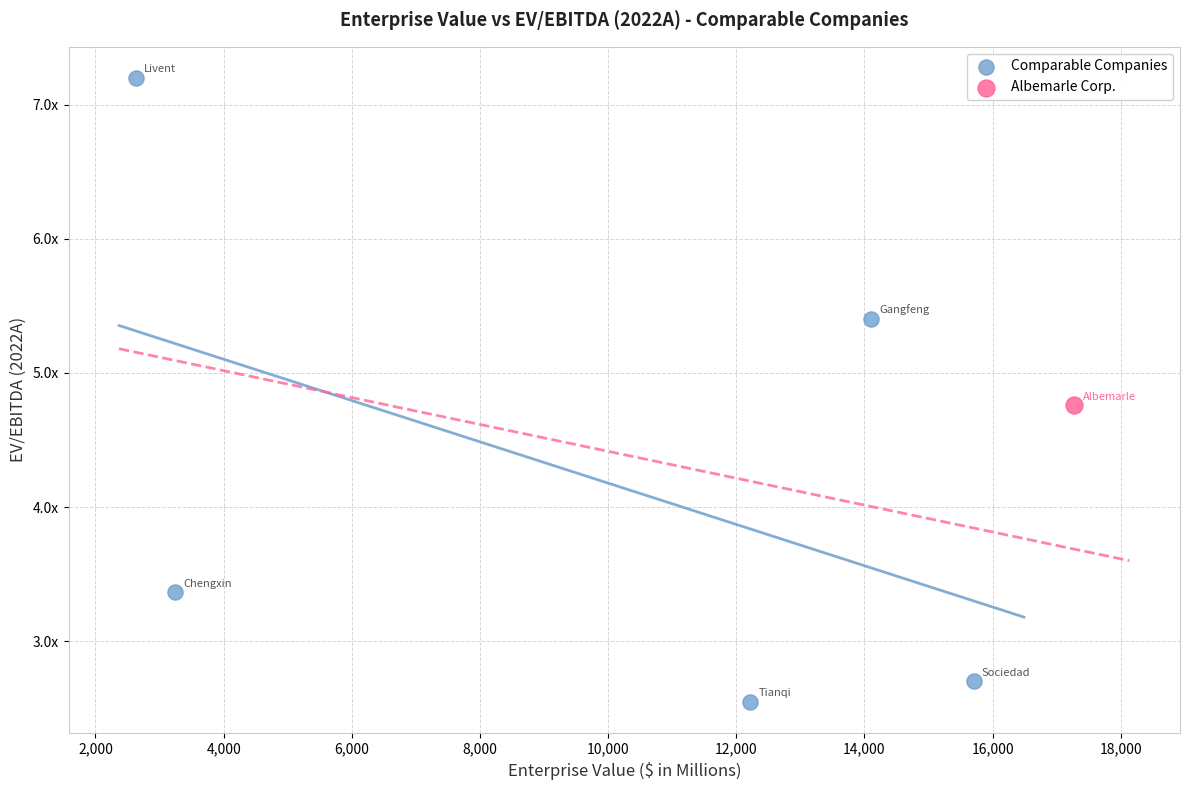

What are all the series names shown in the legend?

Comparable Companies, Albemarle Corp.